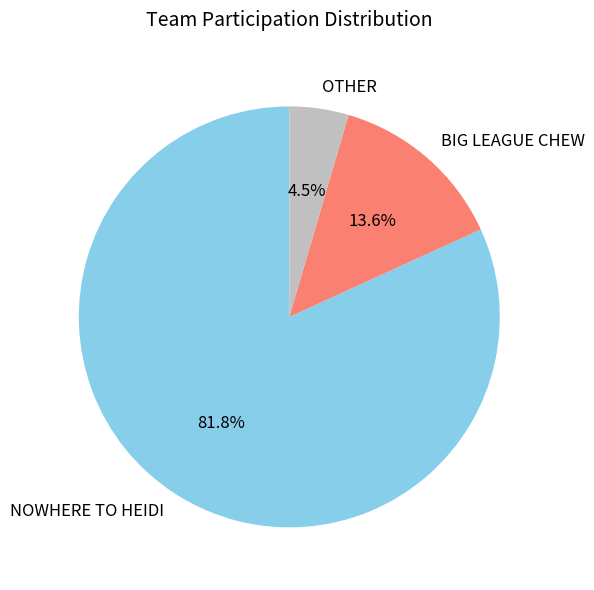

What is the largest slice in the pie chart?

NOWHERE TO HEIDI